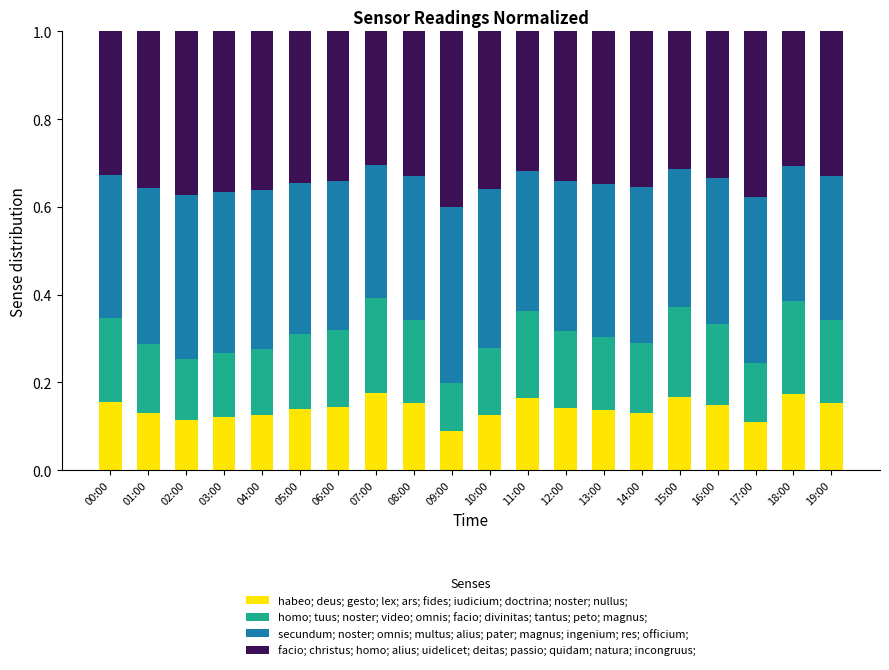

Between 17:00 and 16:00, which is larger?

17:00